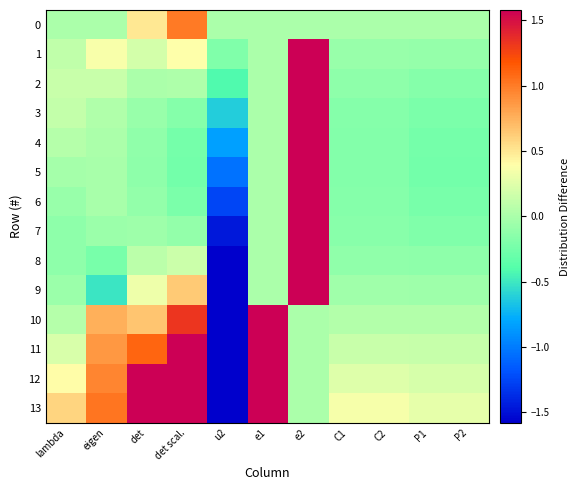

Reading right to left, what are all the values shown in this chart?

0: P2=0.0	P1=0.0	C2=0.0	C1=0.0	e2=0.0	e1=0.0	u2=0.0	det scal.=1.0	det=0.5	eigen=0.0	lambda=0.0
1: P2=-0.1	P1=-0.1	C2=-0.1	C1=-0.1	e2=2.8	e1=0.0	u2=-0.2	det scal.=0.4	det=0.2	eigen=0.4	lambda=0.1
2: P2=-0.2	P1=-0.2	C2=-0.1	C1=-0.1	e2=2.1	e1=0.0	u2=-0.4	det scal.=0.0	det=0.0	eigen=0.1	lambda=0.1
3: P2=-0.2	P1=-0.2	C2=-0.2	C1=-0.2	e2=1.8	e1=0.0	u2=-0.6	det scal.=-0.2	det=-0.1	eigen=0.0	lambda=0.1
4: P2=-0.2	P1=-0.2	C2=-0.2	C1=-0.2	e2=1.7	e1=0.0	u2=-0.8	det scal.=-0.2	det=-0.1	eigen=0.0	lambda=0.1
5: P2=-0.2	P1=-0.2	C2=-0.2	C1=-0.2	e2=1.7	e1=0.0	u2=-1.0	det scal.=-0.2	det=-0.1	eigen=-0.0	lambda=-0.0
6: P2=-0.2	P1=-0.2	C2=-0.2	C1=-0.2	e2=1.7	e1=0.0	u2=-1.3	det scal.=-0.2	det=-0.1	eigen=-0.0	lambda=-0.1
7: P2=-0.2	P1=-0.2	C2=-0.2	C1=-0.2	e2=1.9	e1=0.0	u2=-1.5	det scal.=-0.1	det=-0.1	eigen=-0.1	lambda=-0.1
8: P2=-0.1	P1=-0.1	C2=-0.1	C1=-0.1	e2=2.3	e1=0.0	u2=-1.7	det scal.=0.2	det=0.1	eigen=-0.2	lambda=-0.1
9: P2=-0.0	P1=-0.0	C2=-0.0	C1=-0.0	e2=3.8	e1=0.0	u2=-1.9	det scal.=0.6	det=0.3	eigen=-0.5	lambda=-0.1
10: P2=0.0	P1=0.0	C2=0.0	C1=0.0	e2=0.0	e1=4.3	u2=-2.1	det scal.=1.3	det=0.7	eigen=0.8	lambda=0.1
11: P2=0.1	P1=0.1	C2=0.1	C1=0.1	e2=0.0	e1=2.4	u2=-2.2	det scal.=2.2	det=1.1	eigen=0.9	lambda=0.2
12: P2=0.2	P1=0.2	C2=0.2	C1=0.2	e2=0.0	e1=1.8	u2=-2.4	det scal.=3.2	det=1.6	eigen=1.0	lambda=0.4
13: P2=0.3	P1=0.3	C2=0.4	C1=0.4	e2=0.0	e1=1.6	u2=-2.5	det scal.=4.2	det=2.1	eigen=1.0	lambda=0.6